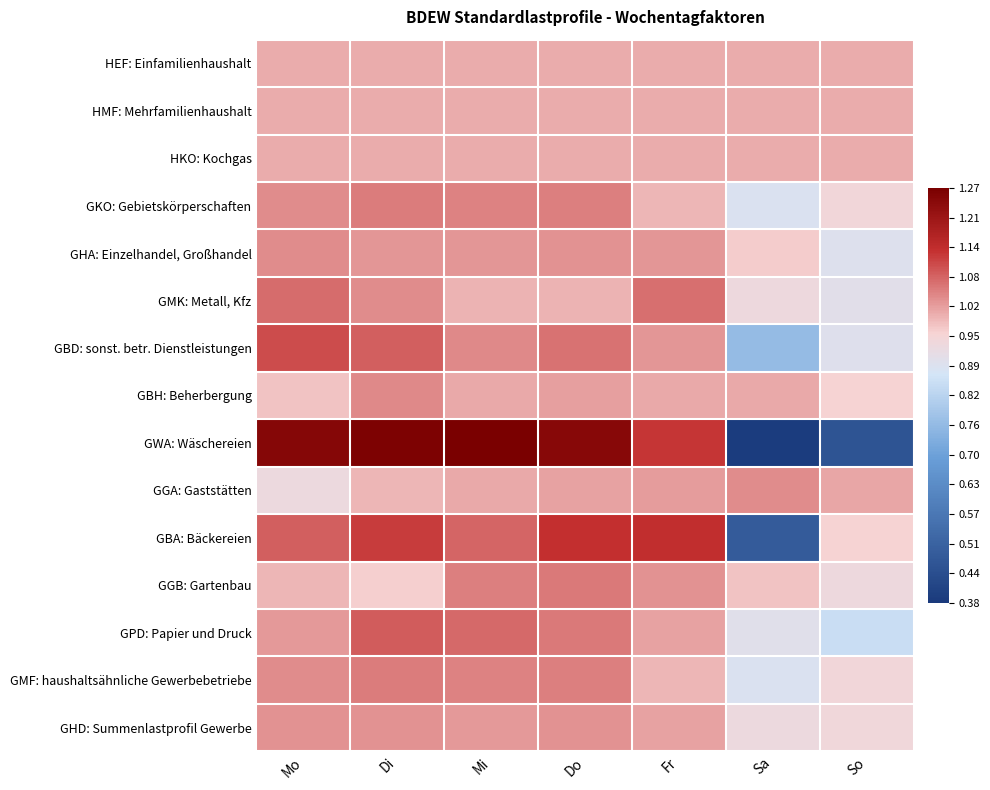

Reading left to right, extract all data points from this chart.

HEF: Einfamilienhaushalt: Mo=1.0	Di=1.0	Mi=1.0	Do=1.0	Fr=1.0	Sa=1.0	So=1.0
HMF: Mehrfamilienhaushalt: Mo=1.0	Di=1.0	Mi=1.0	Do=1.0	Fr=1.0	Sa=1.0	So=1.0
HKO: Kochgas: Mo=1.0	Di=1.0	Mi=1.0	Do=1.0	Fr=1.0	Sa=1.0	So=1.0
GKO: Gebietskörperschaften: Mo=1.0	Di=1.1	Mi=1.0	Do=1.0	Fr=1.0	Sa=0.9	So=0.9
GHA: Einzelhandel, Großhandel: Mo=1.0	Di=1.0	Mi=1.0	Do=1.0	Fr=1.0	Sa=1.0	So=0.9
GMK: Metall, Kfz: Mo=1.1	Di=1.0	Mi=1.0	Do=1.0	Fr=1.1	Sa=0.9	So=0.9
GBD: sonst. betr. Dienstleistungen: Mo=1.1	Di=1.1	Mi=1.0	Do=1.1	Fr=1.0	Sa=0.8	So=0.9
GBH: Beherbergung: Mo=1.0	Di=1.0	Mi=1.0	Do=1.0	Fr=1.0	Sa=1.0	So=1.0
GWA: Wäschereien: Mo=1.2	Di=1.3	Mi=1.3	Do=1.2	Fr=1.1	Sa=0.4	So=0.5
GGA: Gaststätten: Mo=0.9	Di=1.0	Mi=1.0	Do=1.0	Fr=1.0	Sa=1.0	So=1.0
GBA: Bäckereien: Mo=1.1	Di=1.1	Mi=1.1	Do=1.1	Fr=1.1	Sa=0.5	So=1.0
GGB: Gartenbau: Mo=1.0	Di=1.0	Mi=1.1	Do=1.1	Fr=1.0	Sa=1.0	So=0.9
GPD: Papier und Druck: Mo=1.0	Di=1.1	Mi=1.1	Do=1.1	Fr=1.0	Sa=0.9	So=0.9
GMF: haushaltsähnliche Gewerbebetriebe: Mo=1.0	Di=1.1	Mi=1.0	Do=1.0	Fr=1.0	Sa=0.9	So=0.9
GHD: Summenlastprofil Gewerbe: Mo=1.0	Di=1.0	Mi=1.0	Do=1.0	Fr=1.0	Sa=0.9	So=0.9